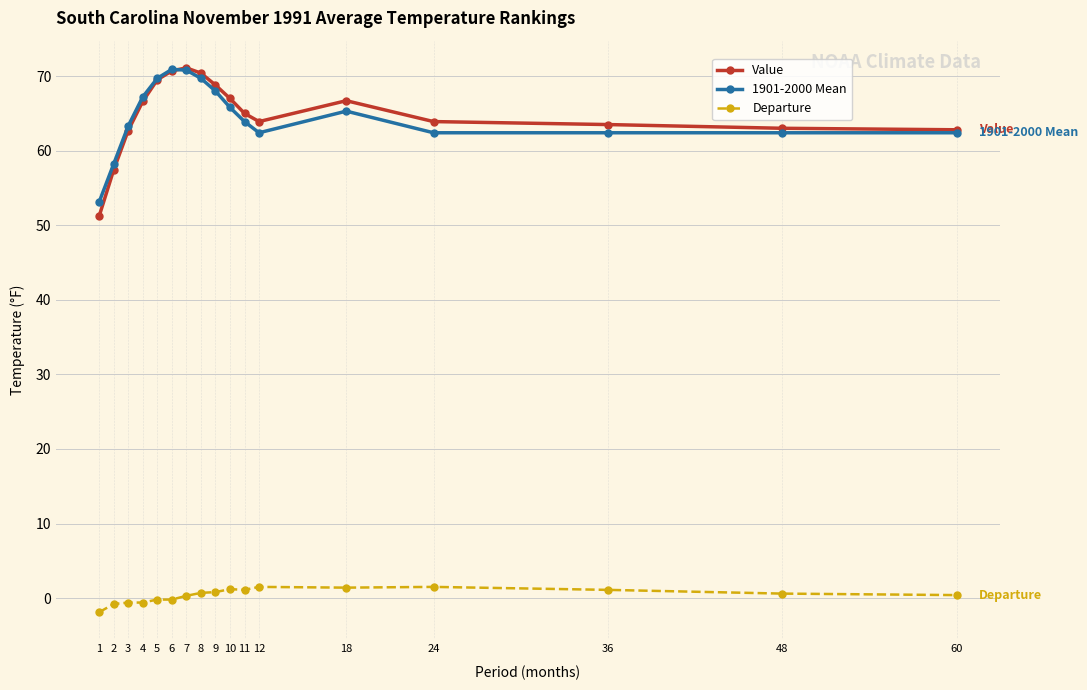

How many categories are shown in the chart?

17